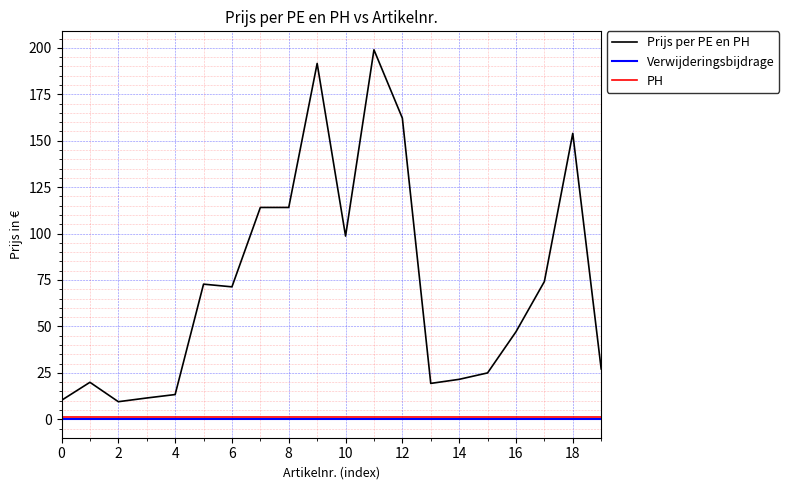

True or false: Prijs per PE en PH and PH intersect in this chart.

False